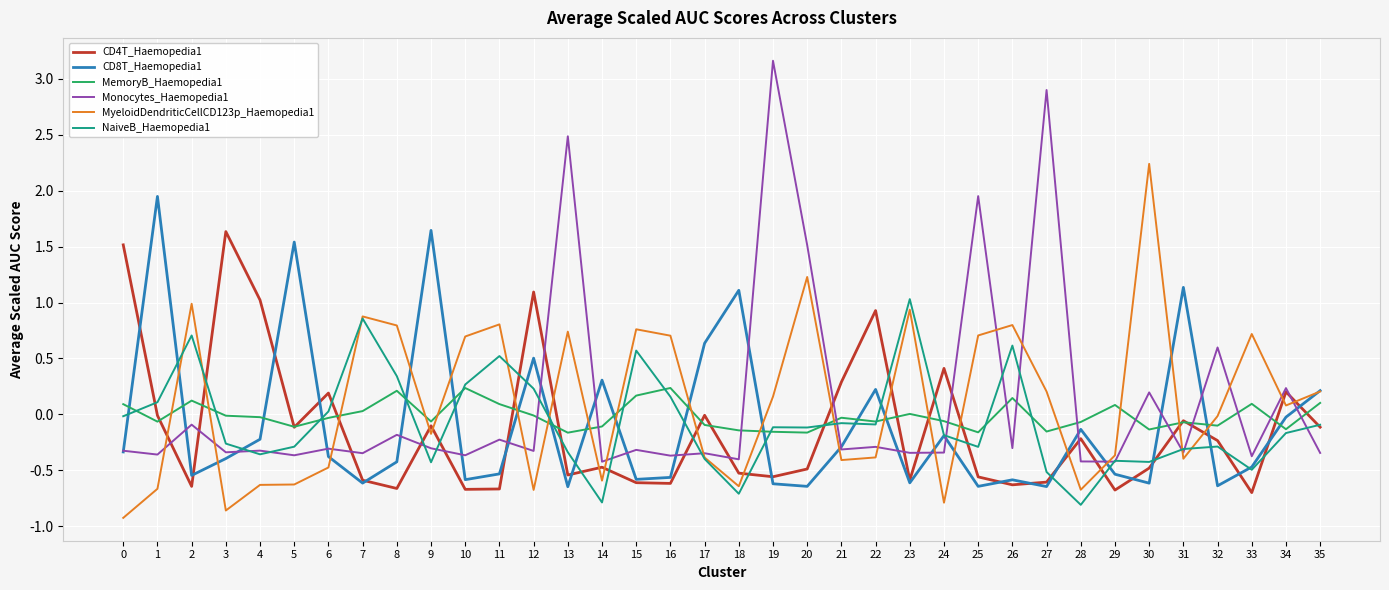

True or false: NaiveB_Haemopedia1 and MyeloidDendriticCellCD123p_Haemopedia1 intersect in this chart.

True